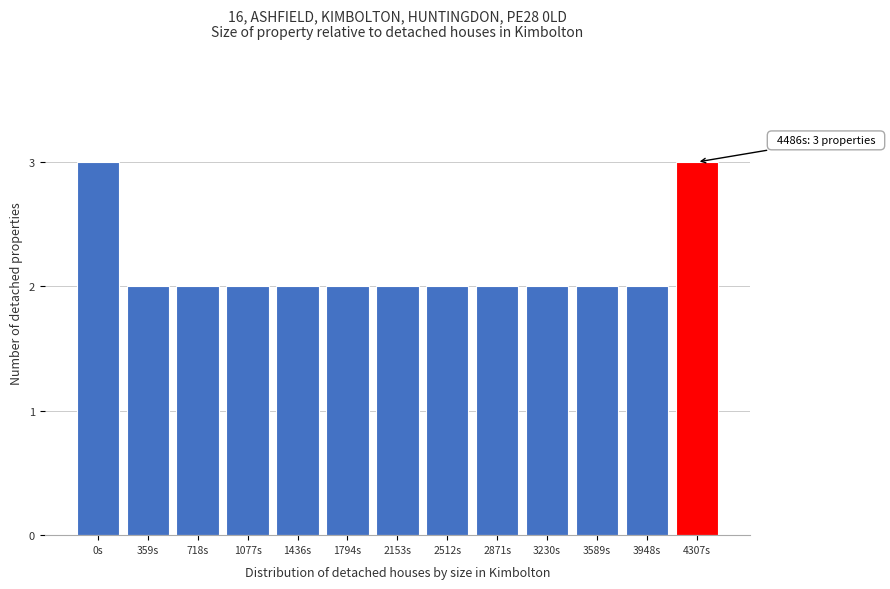

Reading right to left, list all the values displayed in this chart.

3	2	2	2	2	2	2	2	2	2	2	2	3